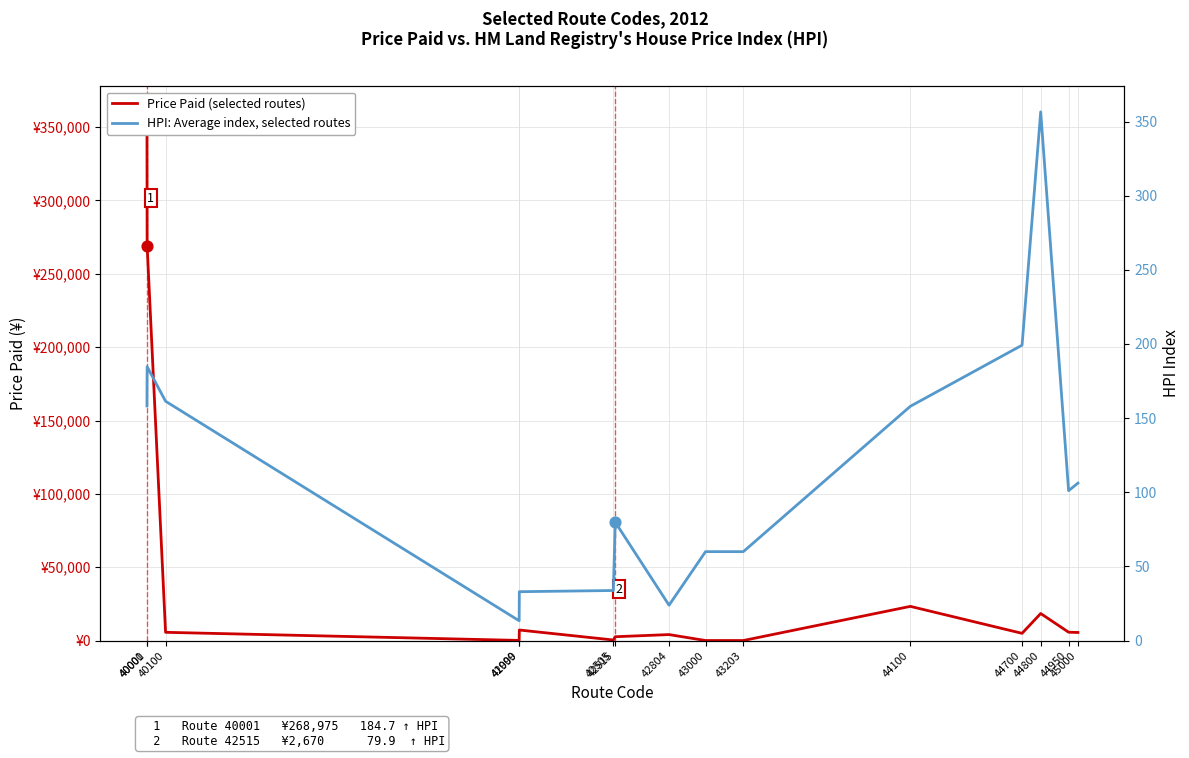

At how many categories does at least one series exceed 254867?

2